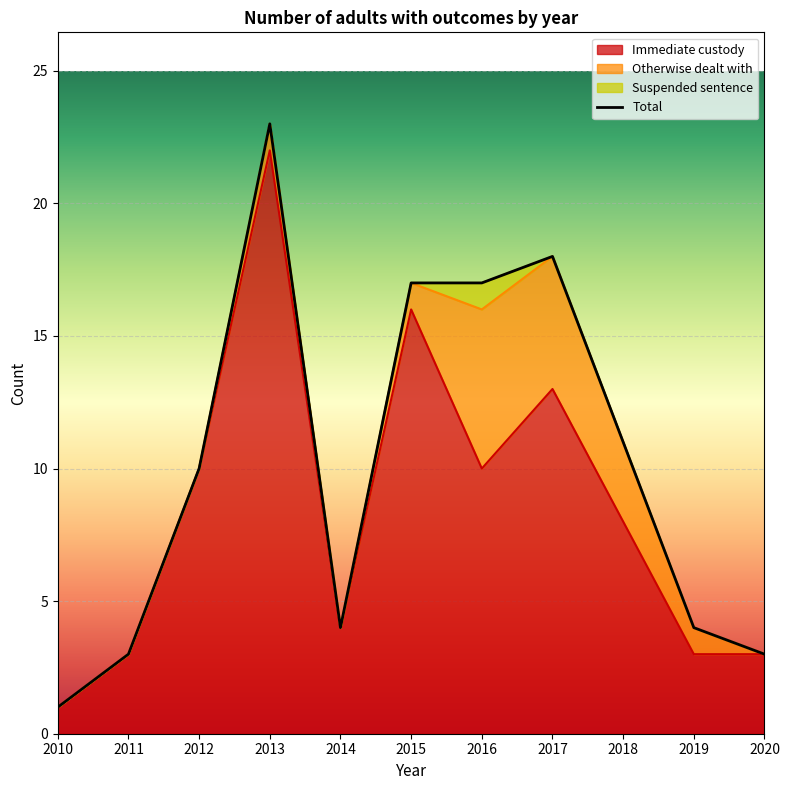

Reading left to right, list all the values displayed in this chart.

1	3	10	23	4	17	17	18	11	4	3